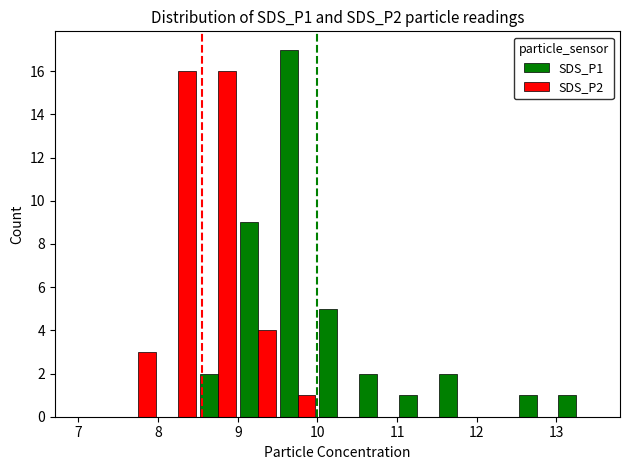

Count the number of categories in the chart.

13